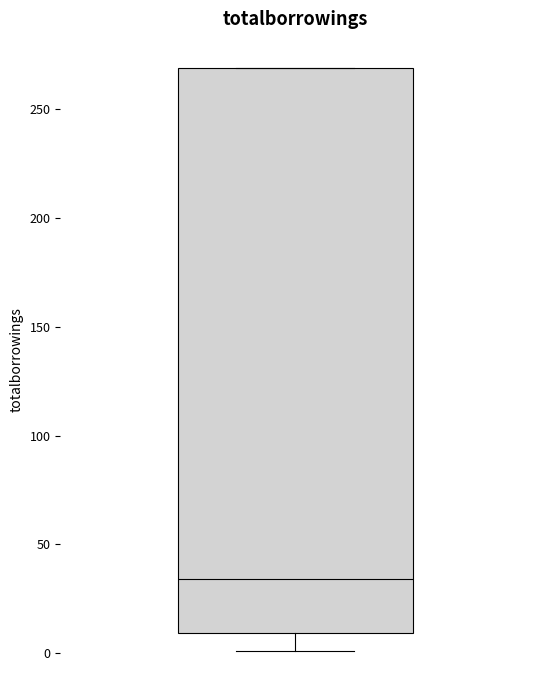

Read this box plot against the y-axis: the position of the median line, the range covered by the box, and the ends of both whiskers. The values are not printed on the chart, so give them approximately, as read against the axis.

median 35, box 10 to 270, whiskers 0 to 270